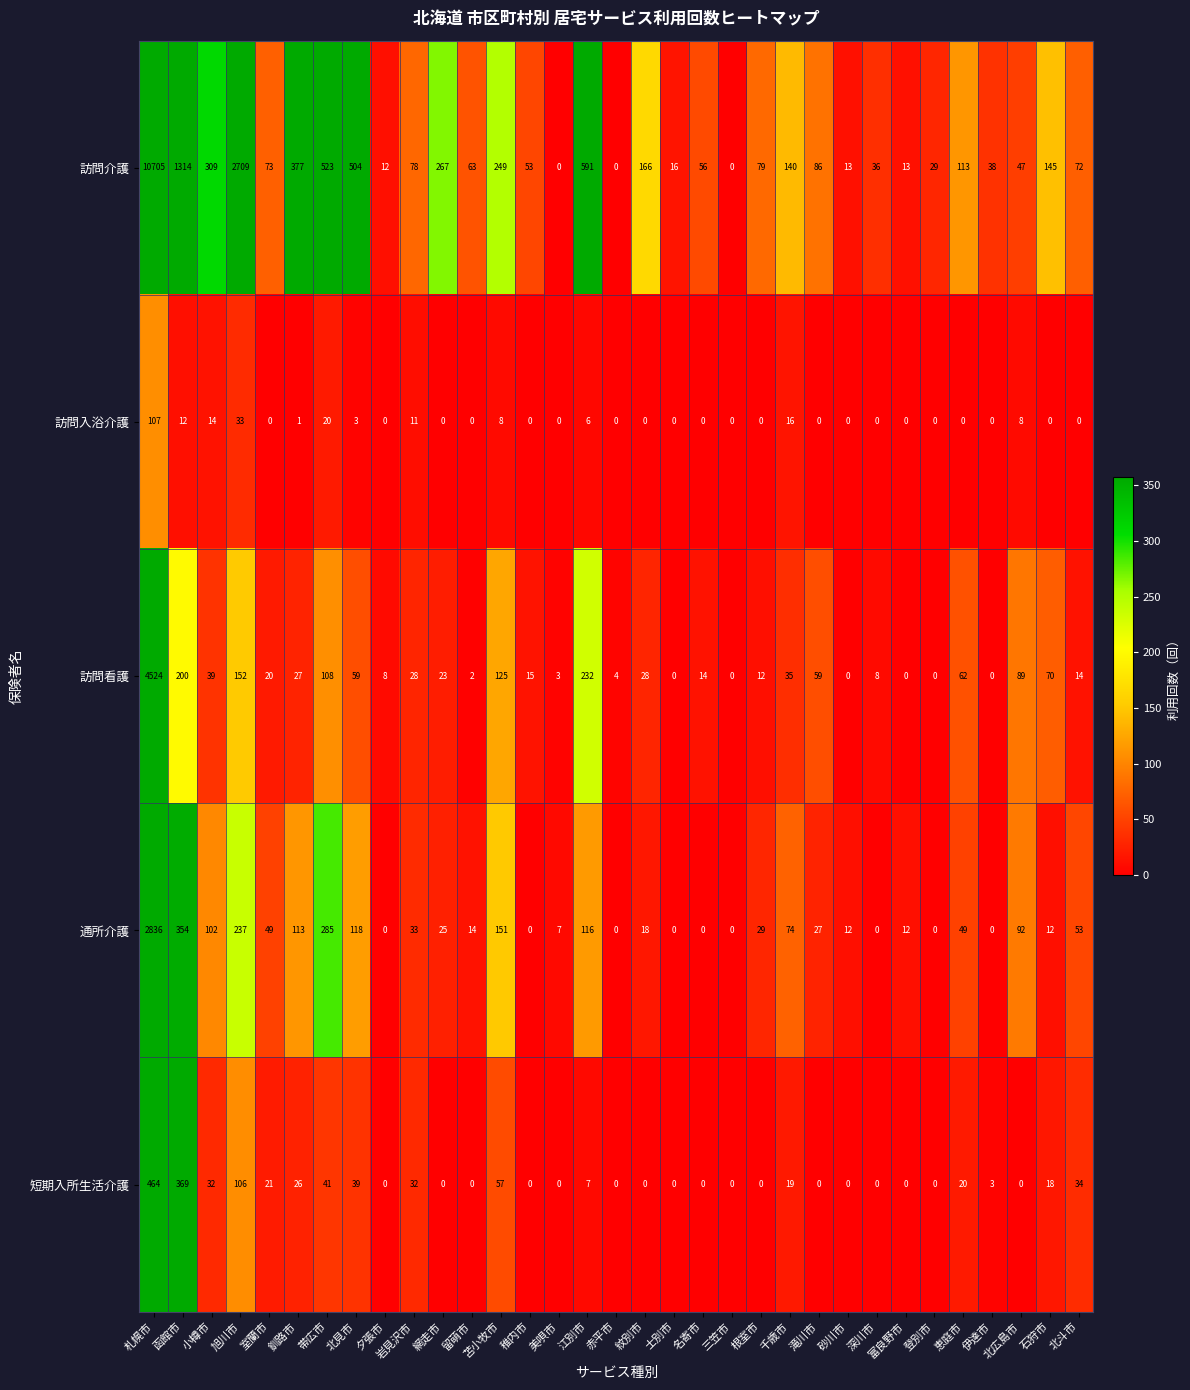

Rank the series at 恵庭市 from lowest to highest value.

訪問入浴介護, 短期入所生活介護, 通所介護, 訪問看護, 訪問介護